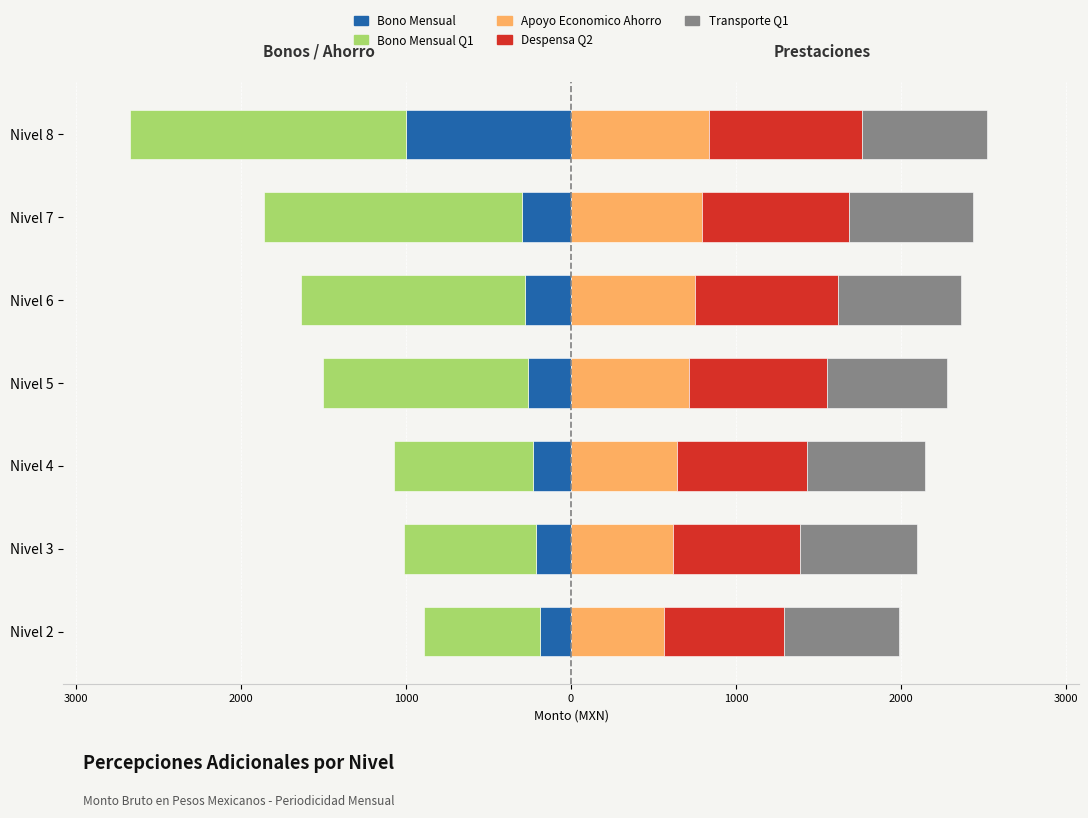

Between Nivel 7 and Nivel 8, which is larger?

Nivel 7